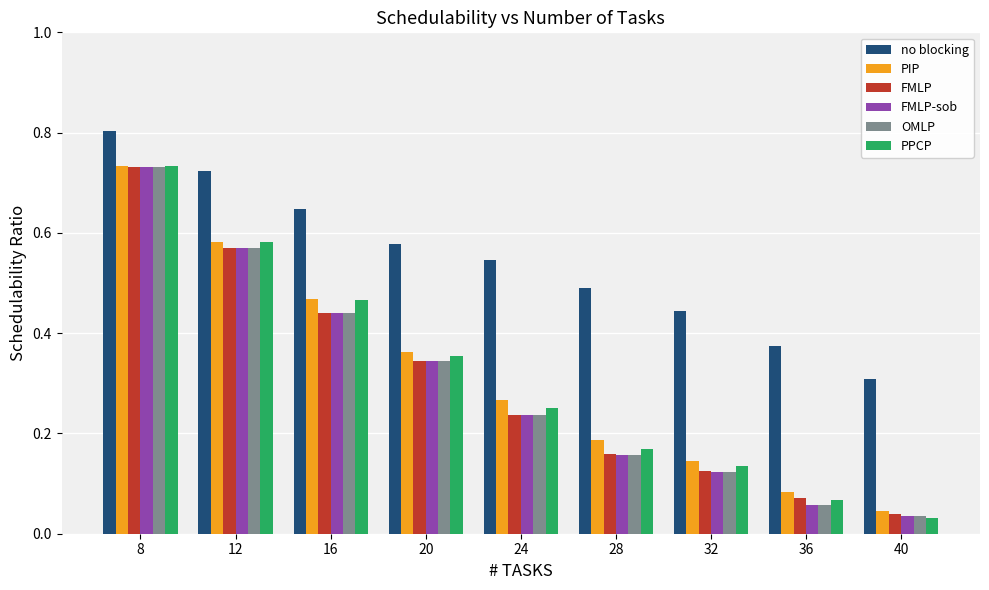

What is the sum of all FMLP-sob values?

2.7